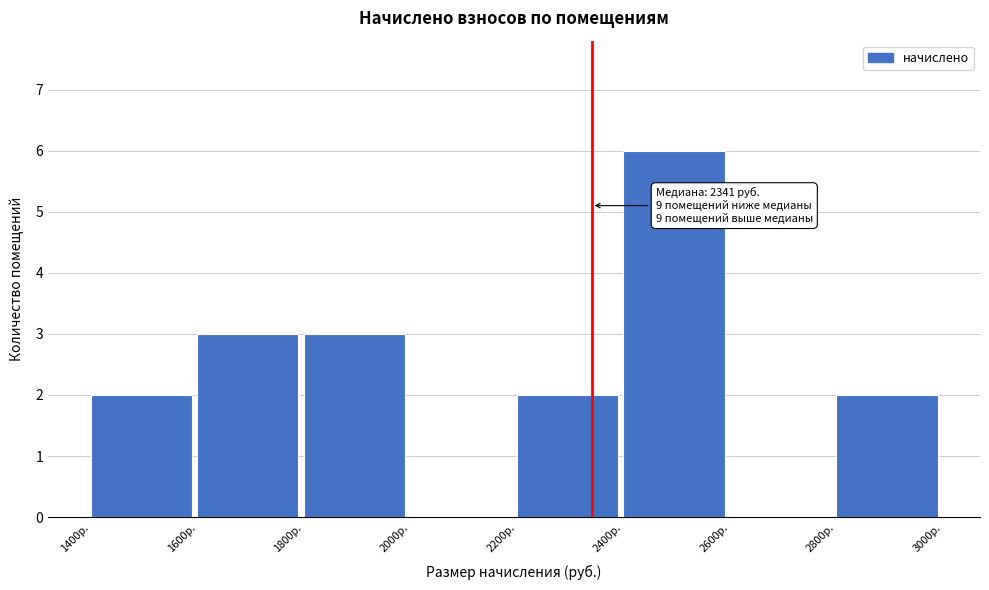

Over which range of the x-axis is the bar tallest?

2400 to 2600